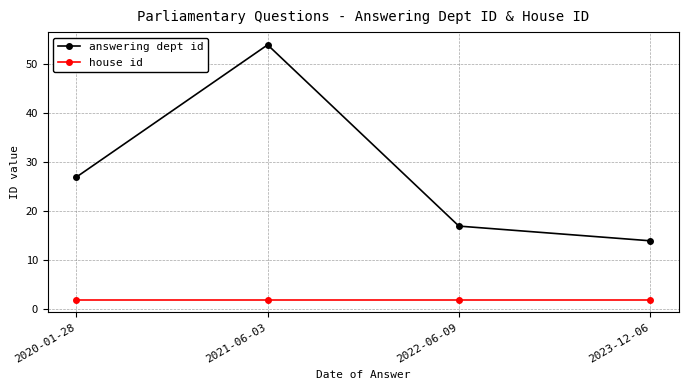

What is the value of the house id point at the 3rd from the left?

2